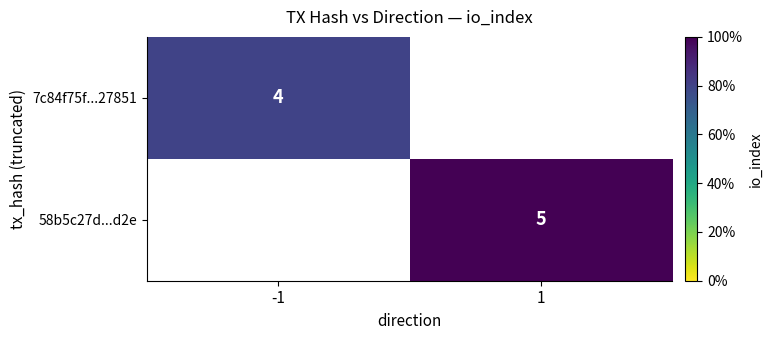

True or false: 7c84f75f...27851 has a value of 4 at -1.

True